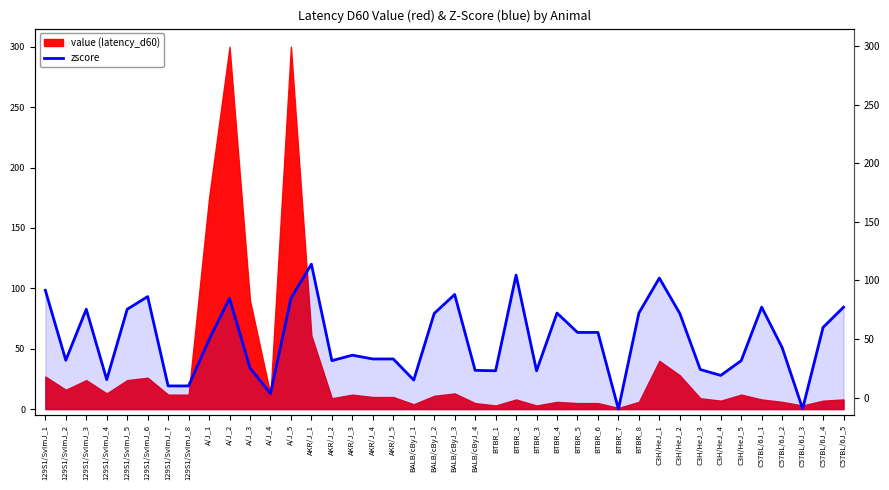

What is the label of the 21st point from the right?

BALB/cByJ_2